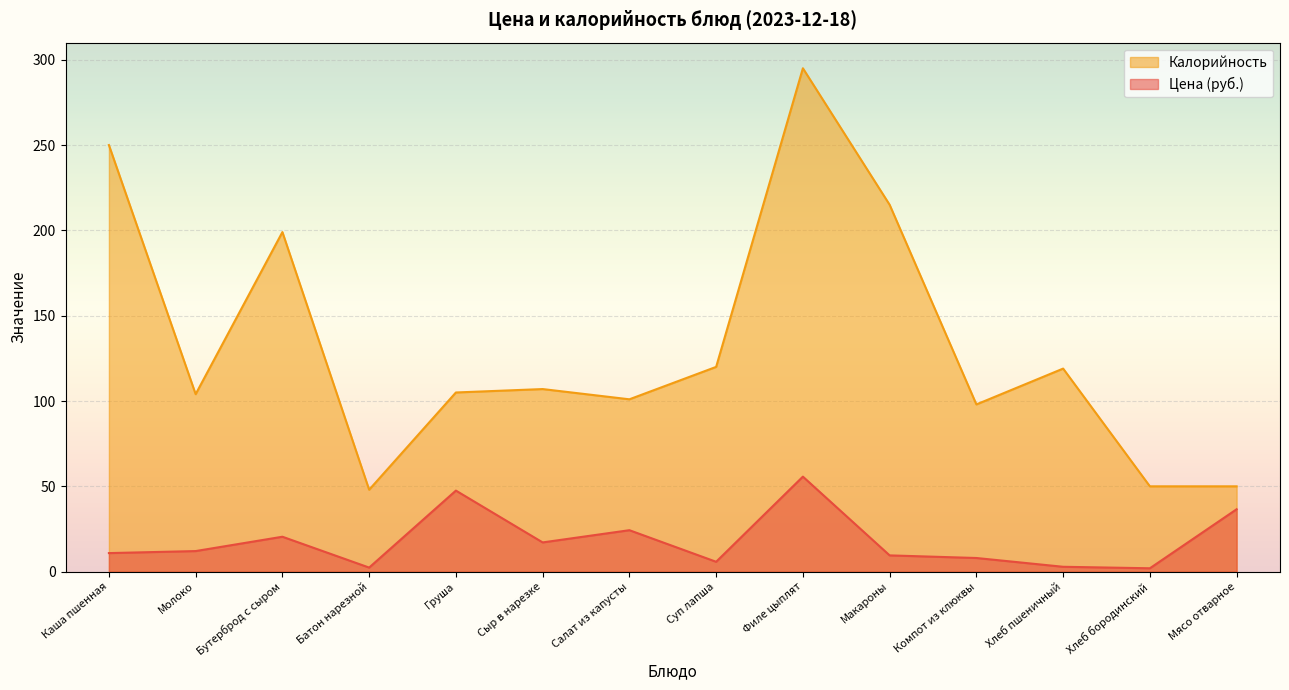

True or false: Цена has more than 0 interior local peaks.

True